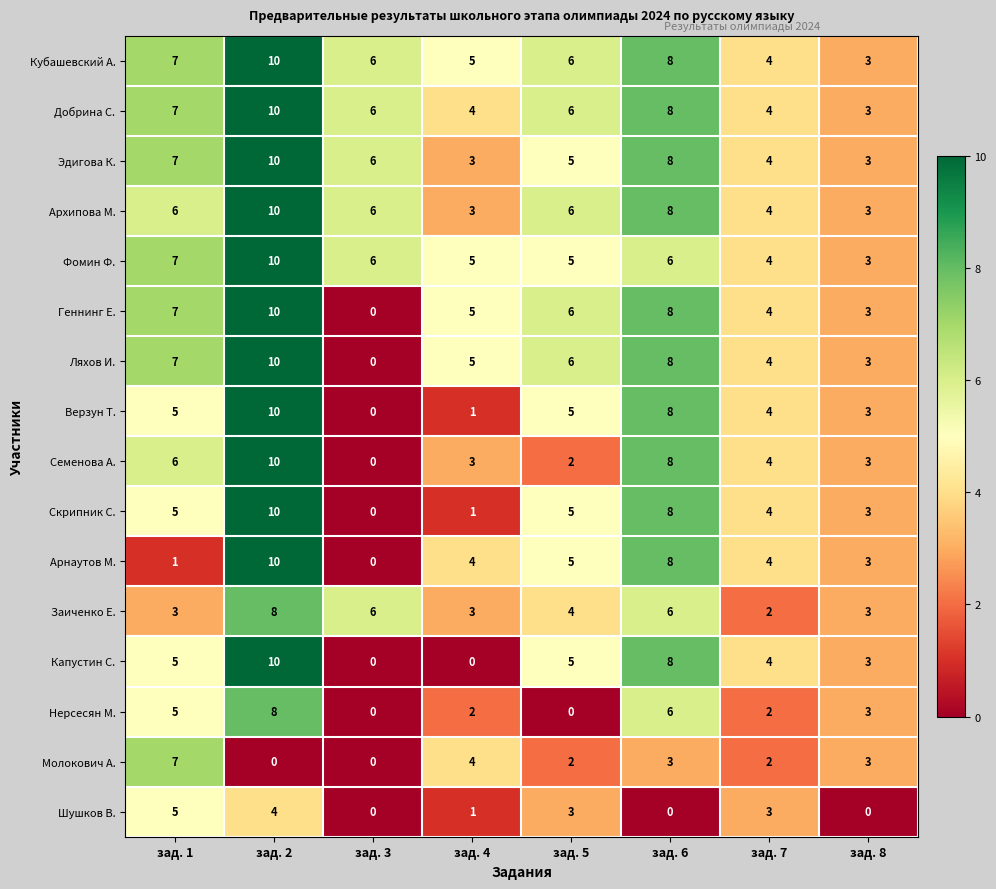

What is the difference between the highest and lowest values at зад. 2?

10